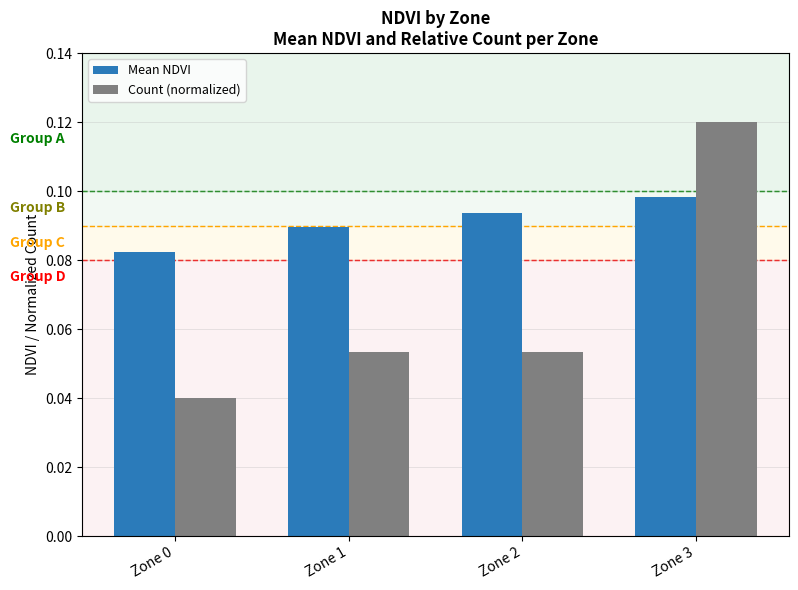

Does the chart contain any negative values?

No